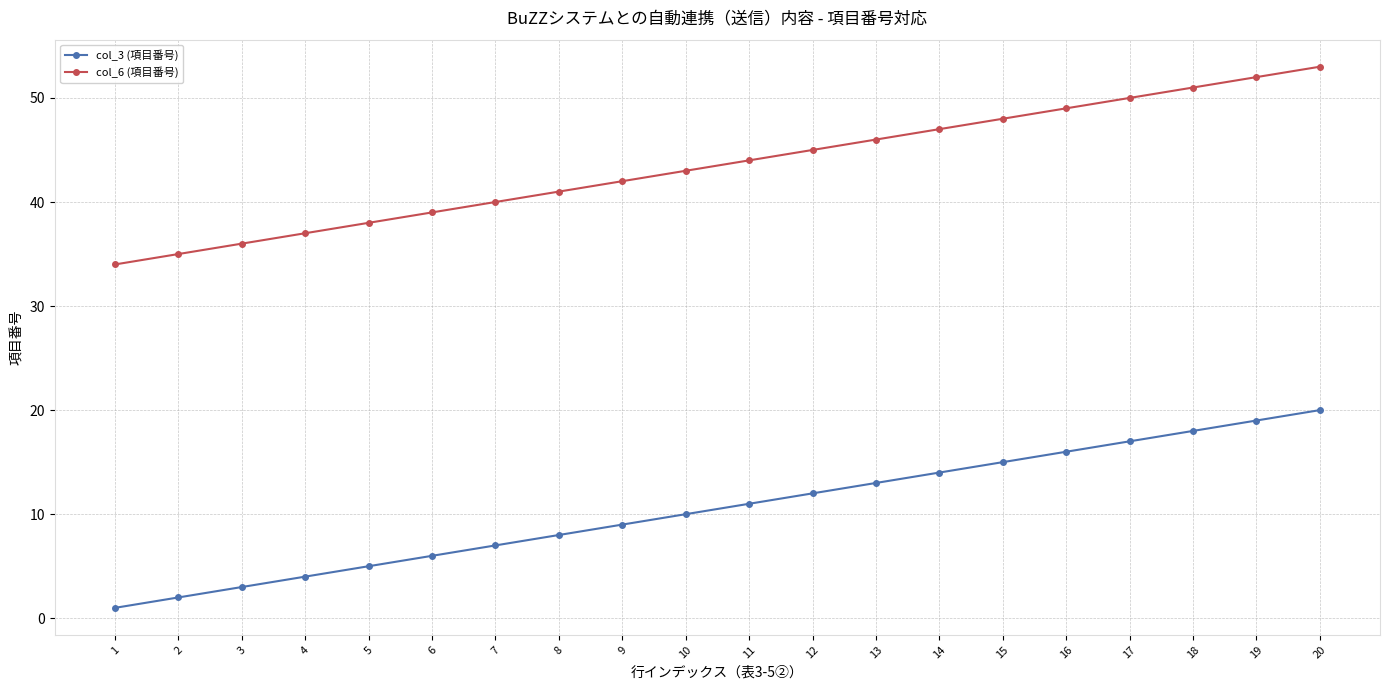

Reading left to right, list all the values displayed in this chart.

col_3 (項目番号): 1=1	2=2	3=3	4=4	5=5	6=6	7=7	8=8	9=9	10=10	11=11	12=12	13=13	14=14	15=15	16=16	17=17	18=18	19=19	20=20
col_6 (項目番号): 1=34	2=35	3=36	4=37	5=38	6=39	7=40	8=41	9=42	10=43	11=44	12=45	13=46	14=47	15=48	16=49	17=50	18=51	19=52	20=53